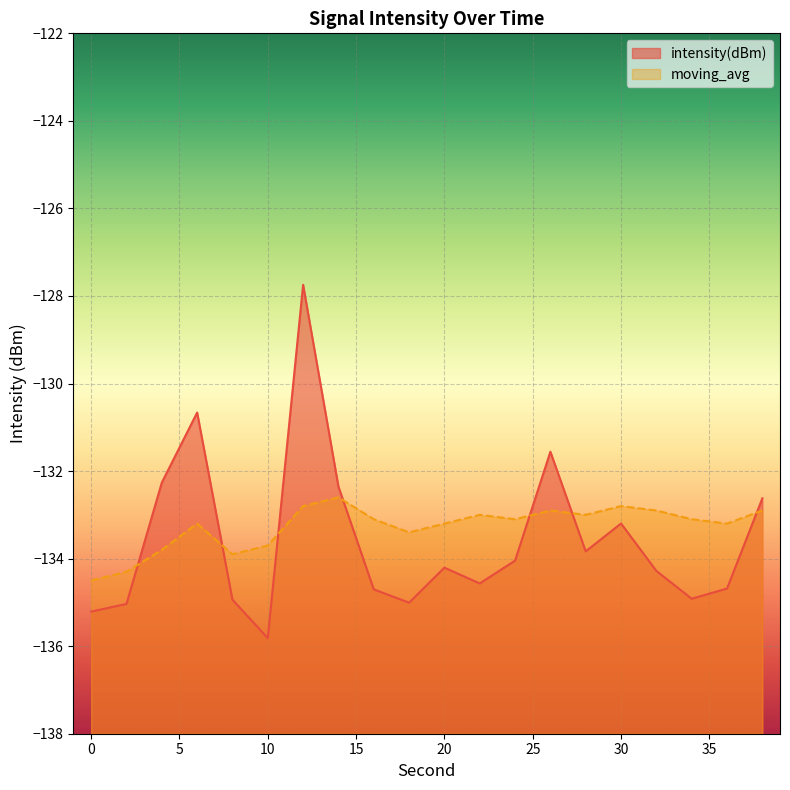

Which series has the widest spread of values?

intensity(dBm)